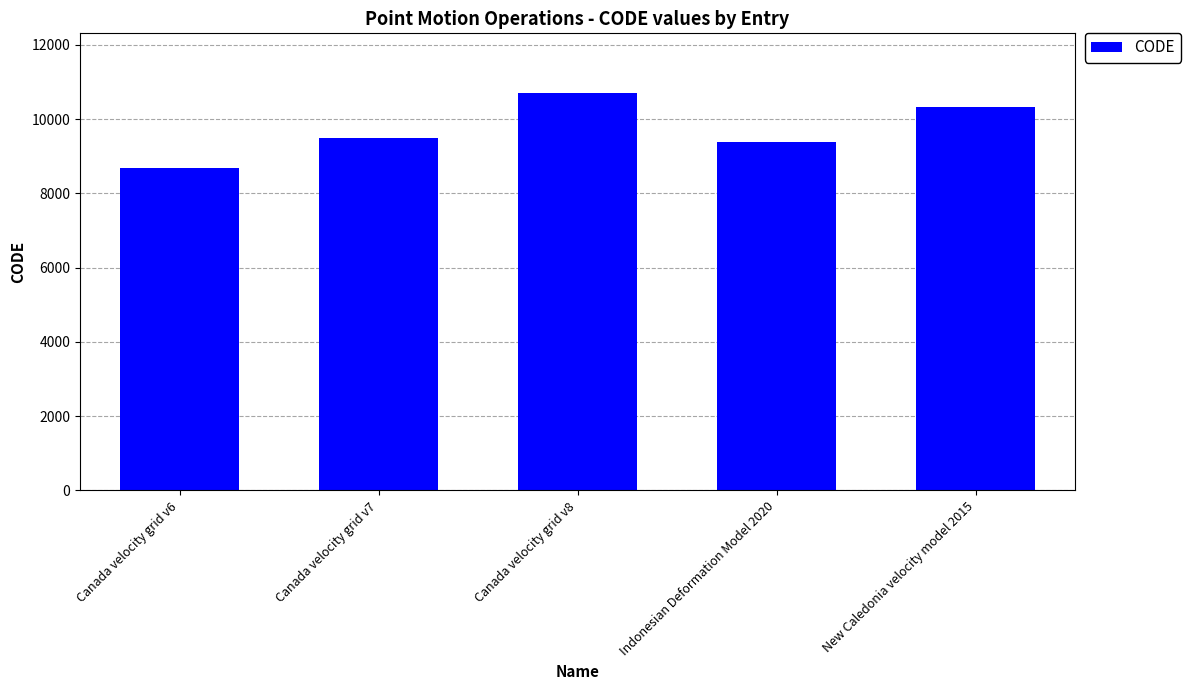

What is the label of the 5th bar from the left?

New Caledonia velocity model 2015